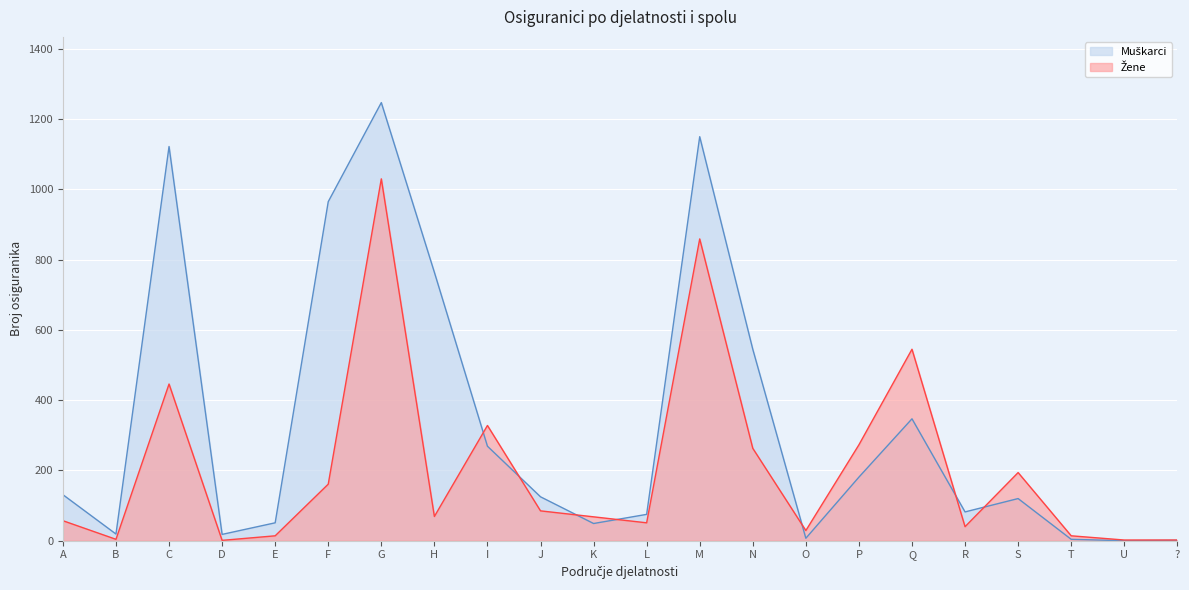

What is the spread (max minus min) of values at ??

1